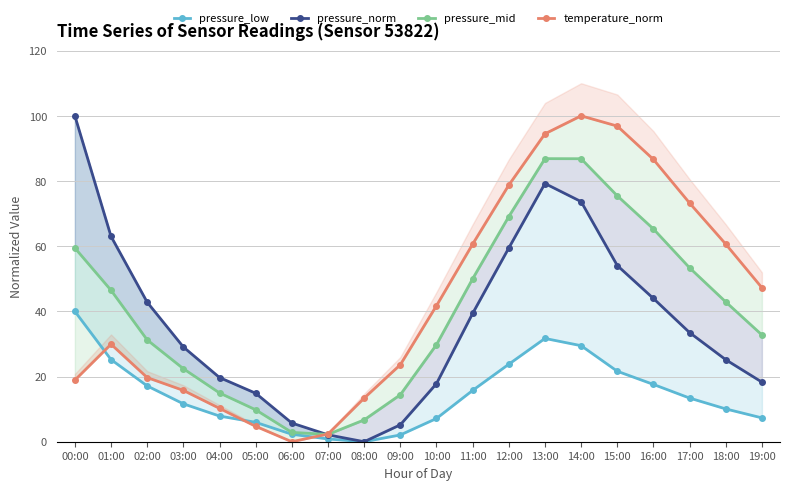

What is the label of the 11th point from the left?

10:00